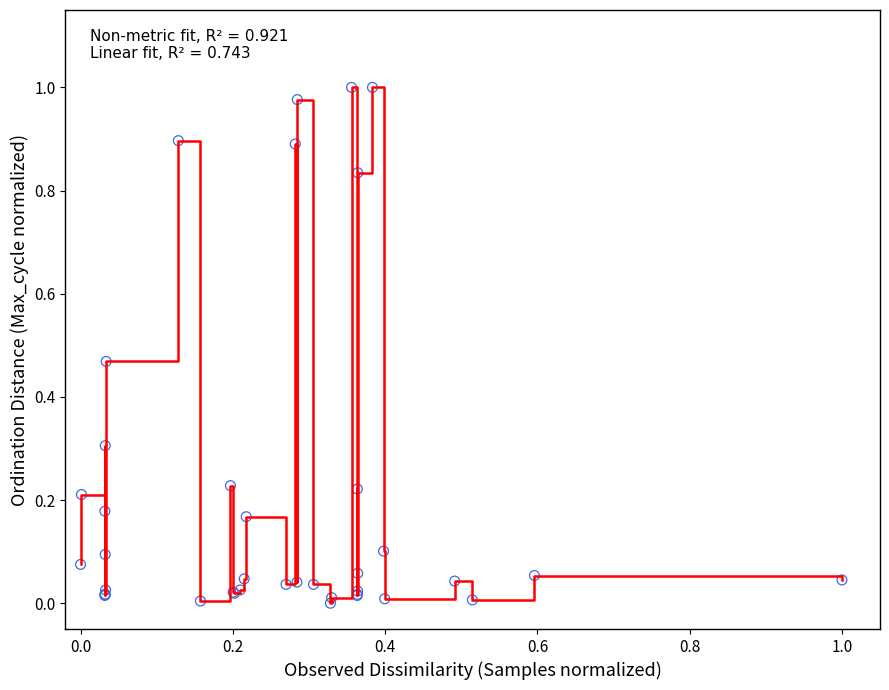

Does the chart have visible grid lines?

No